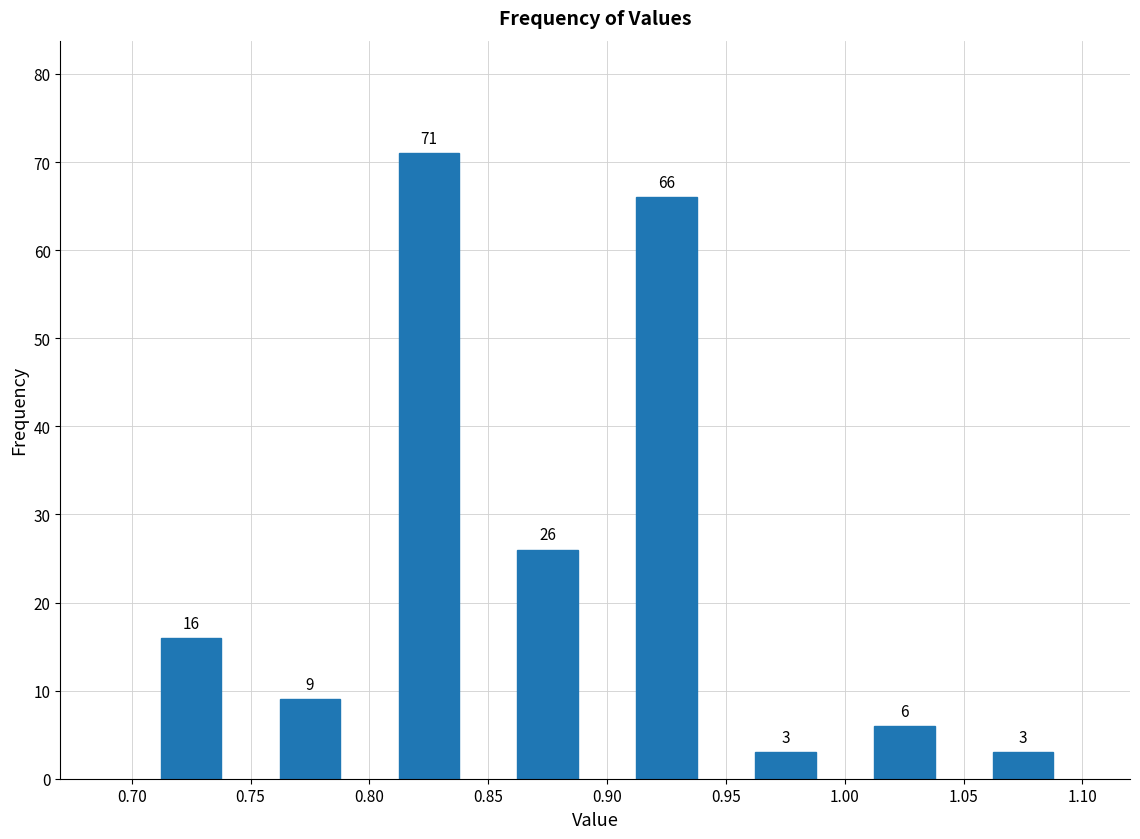

Reading left to right, transcribe this chart: for each bar, give the range it covers on the x-axis and its height.

0.70 to 0.75: 16
0.75 to 0.80: 9
0.80 to 0.85: 71
0.85 to 0.90: 26
0.90 to 0.95: 66
0.95 to 1.00: 3
1.00 to 1.05: 6
1.05 to 1.10: 3